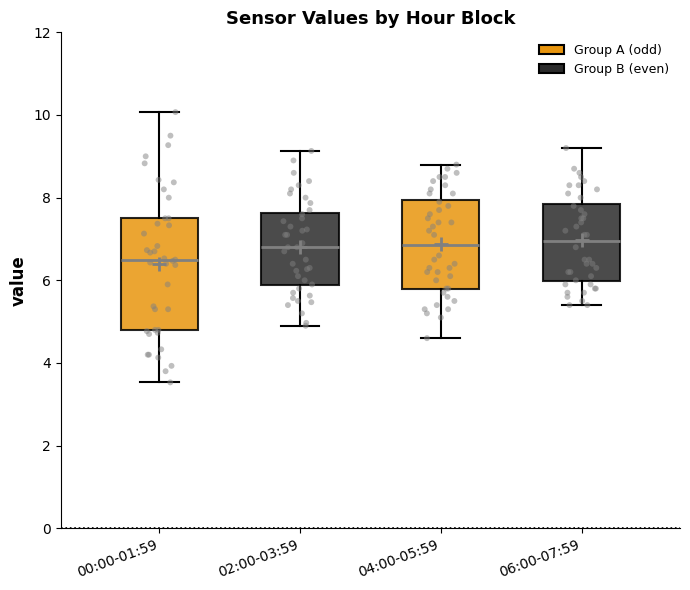

Which box has the lowest median line?

00:00-01:59